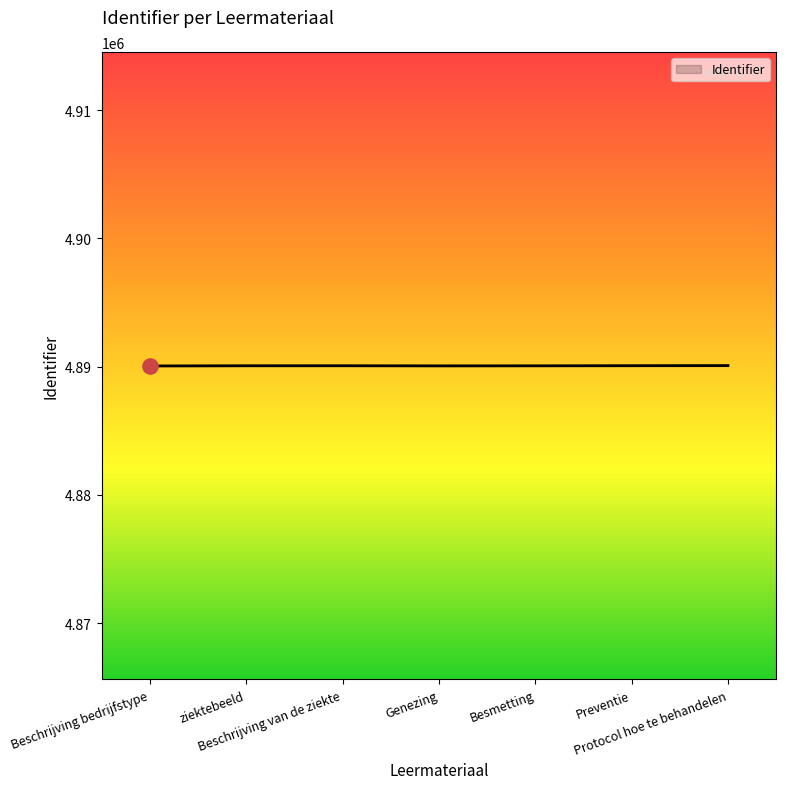

What is the sum of all values?

34230475